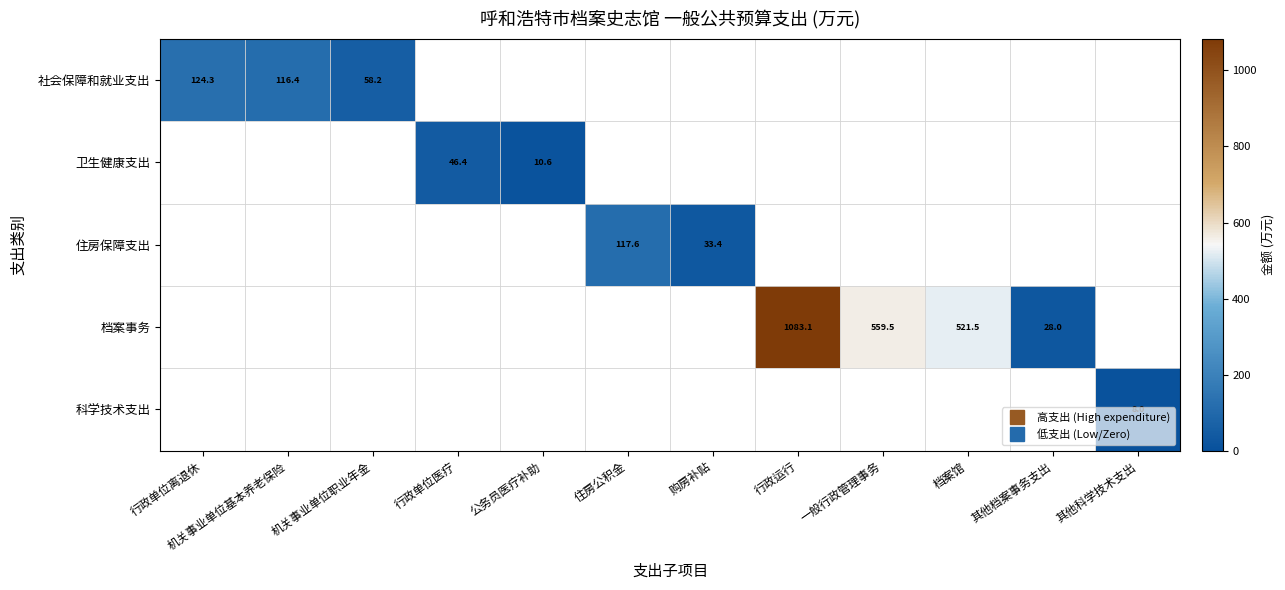

At how many categories does at least one series exceed 186?

3